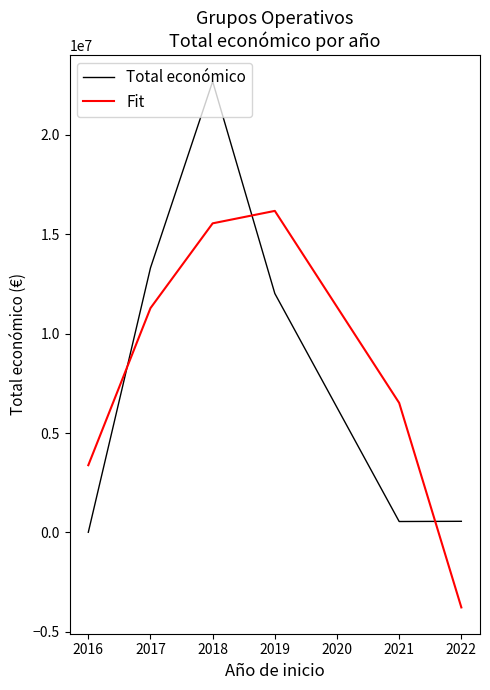

The value of Fit at 2017 is 7062978.5. True or false?

False